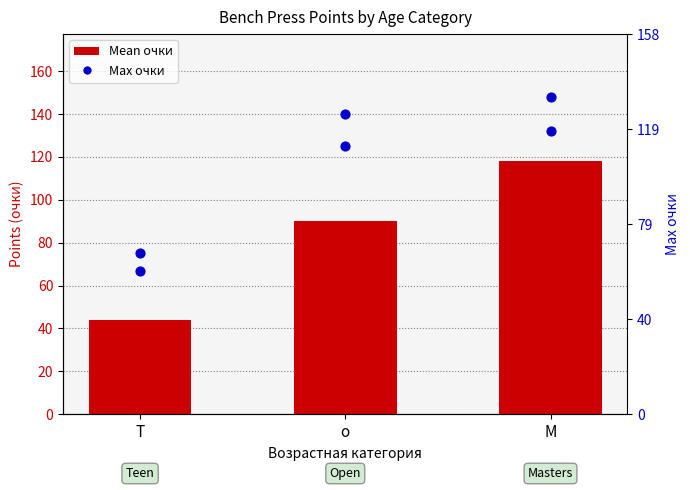

Which series has the largest Y range (max minus min)?

Mean очки